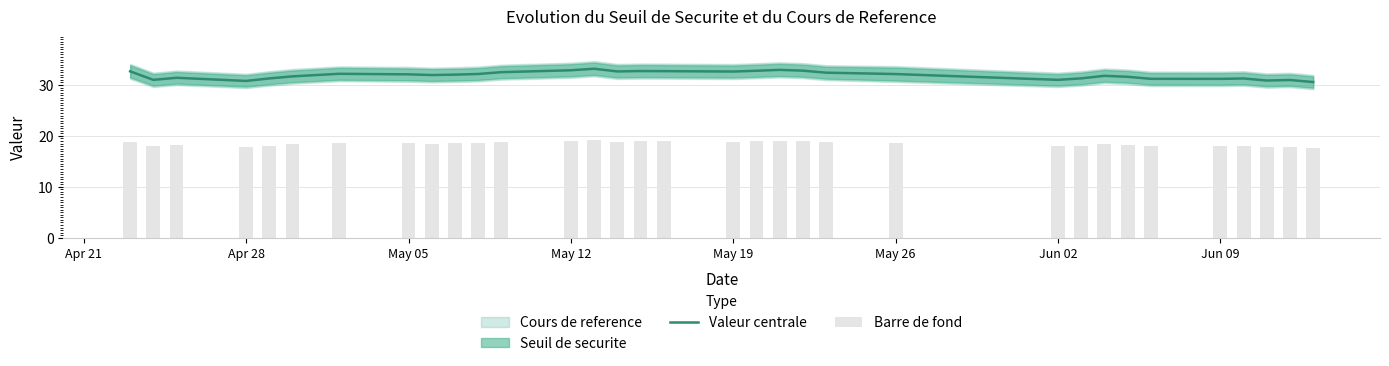

What is the maximum value for Valeur centrale?

33.2